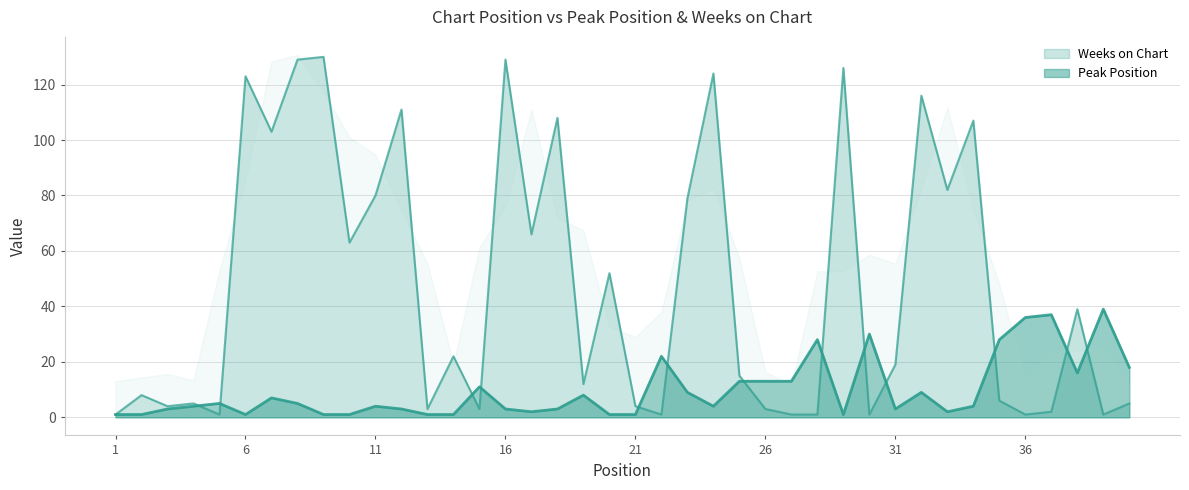

How many lines are shown in the chart?

2